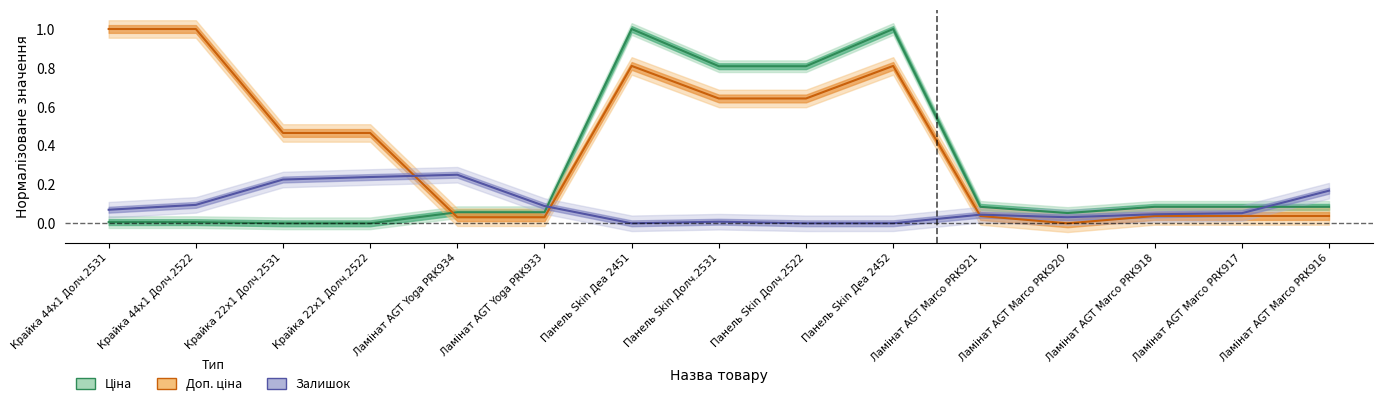

List the series in order of their peak value, lowest first.

Залишок, Ціна, Доп. ціна